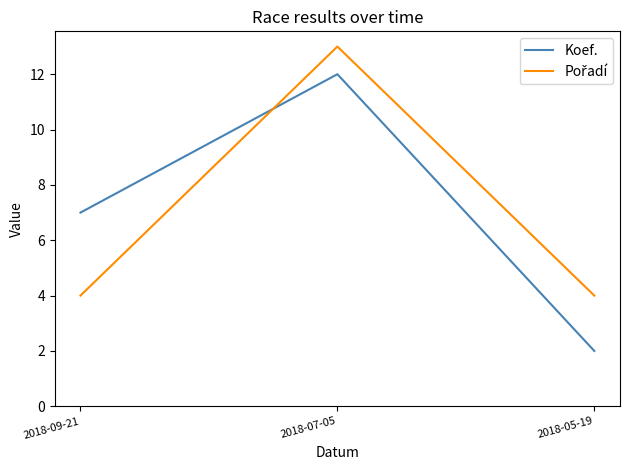

Is it true that Koef. equals 2 at 2018-05-19?

True